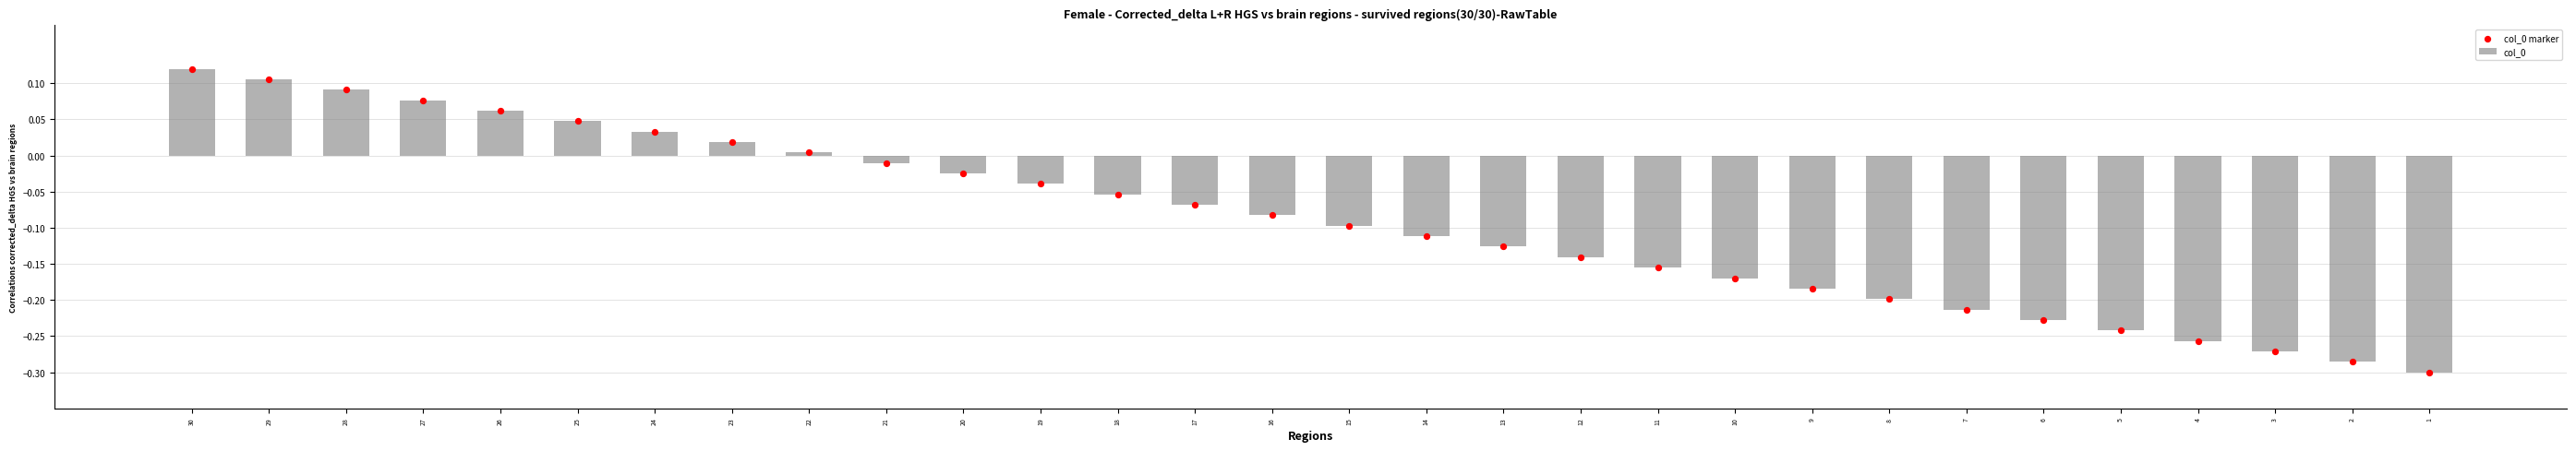

Is the value of col_0 marker at 8 greater than the value of col_0 at 13?

No